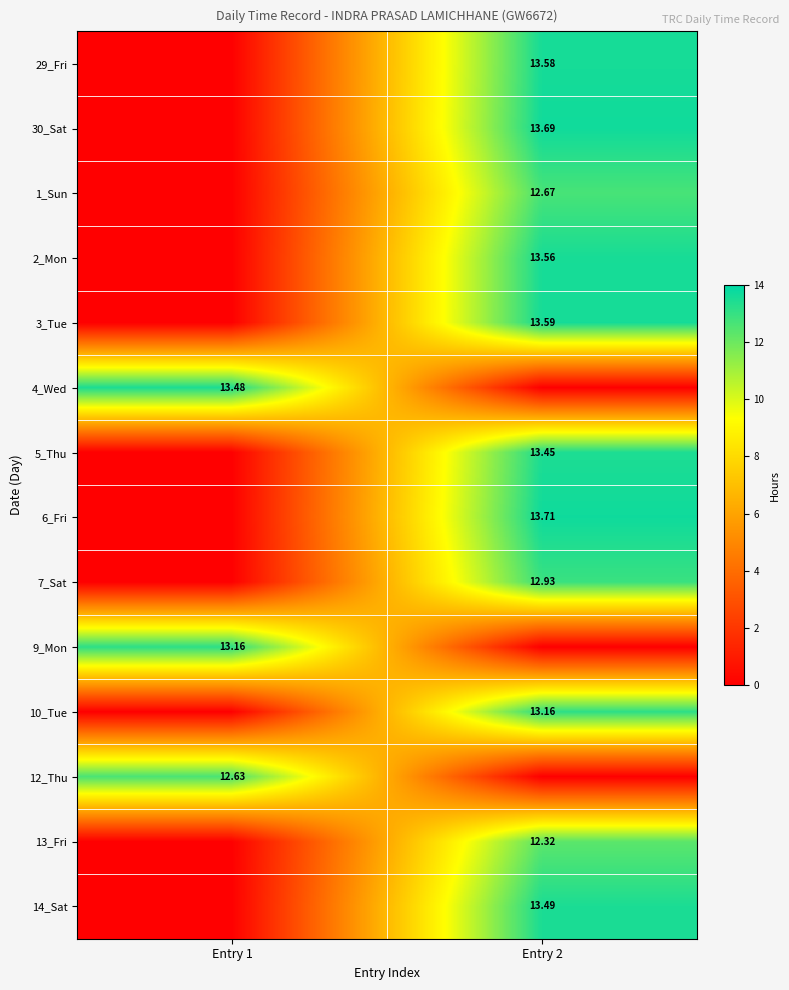

What is the total value across all series at Entry 1?

39.3